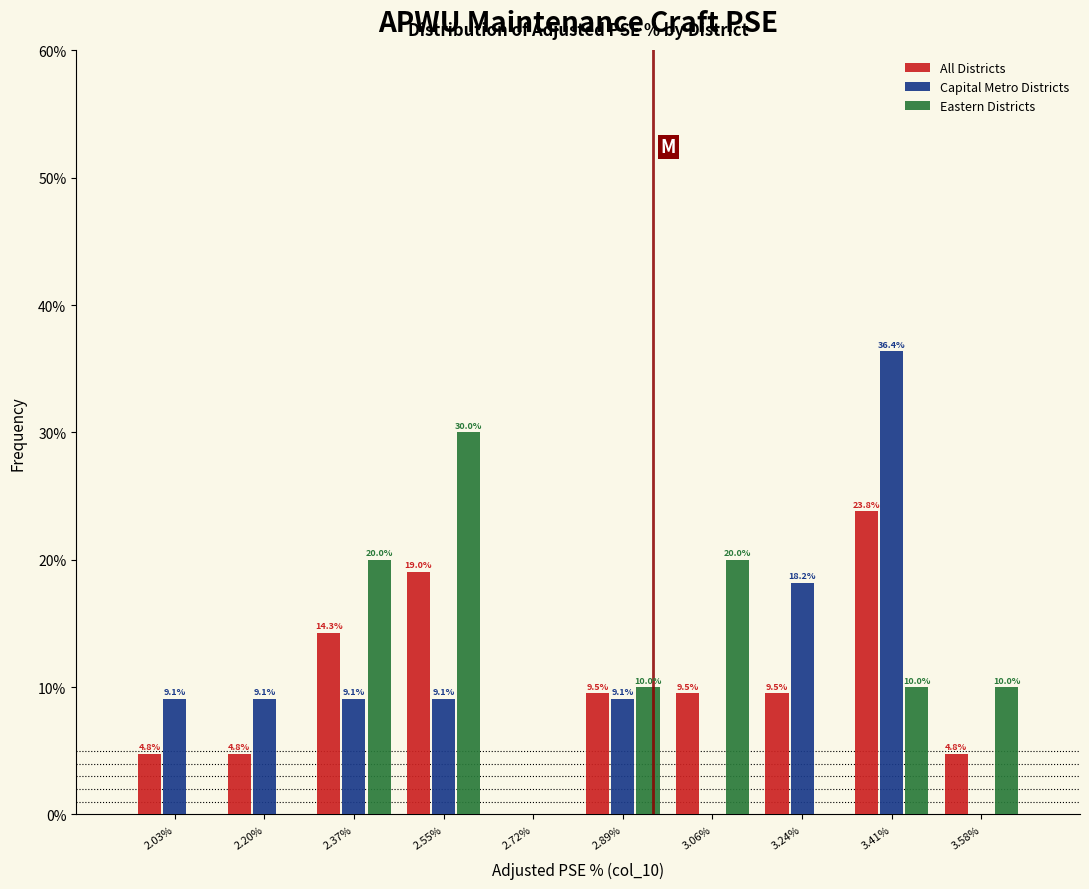

What are all the series names shown in the legend?

All Districts, Capital Metro Districts, Eastern Districts